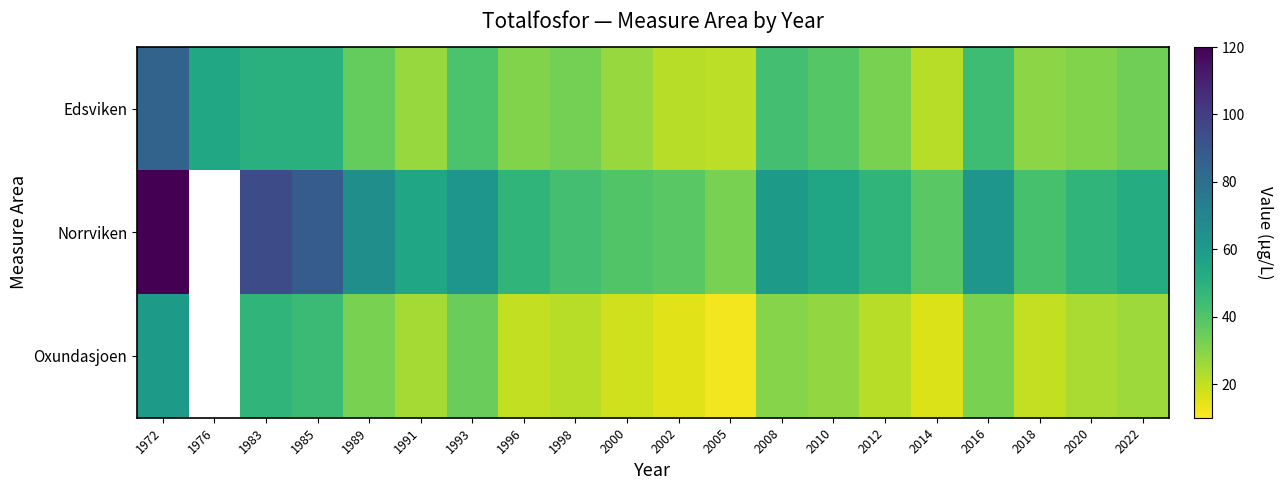

What is the highest value of the Norrviken series?

120.0